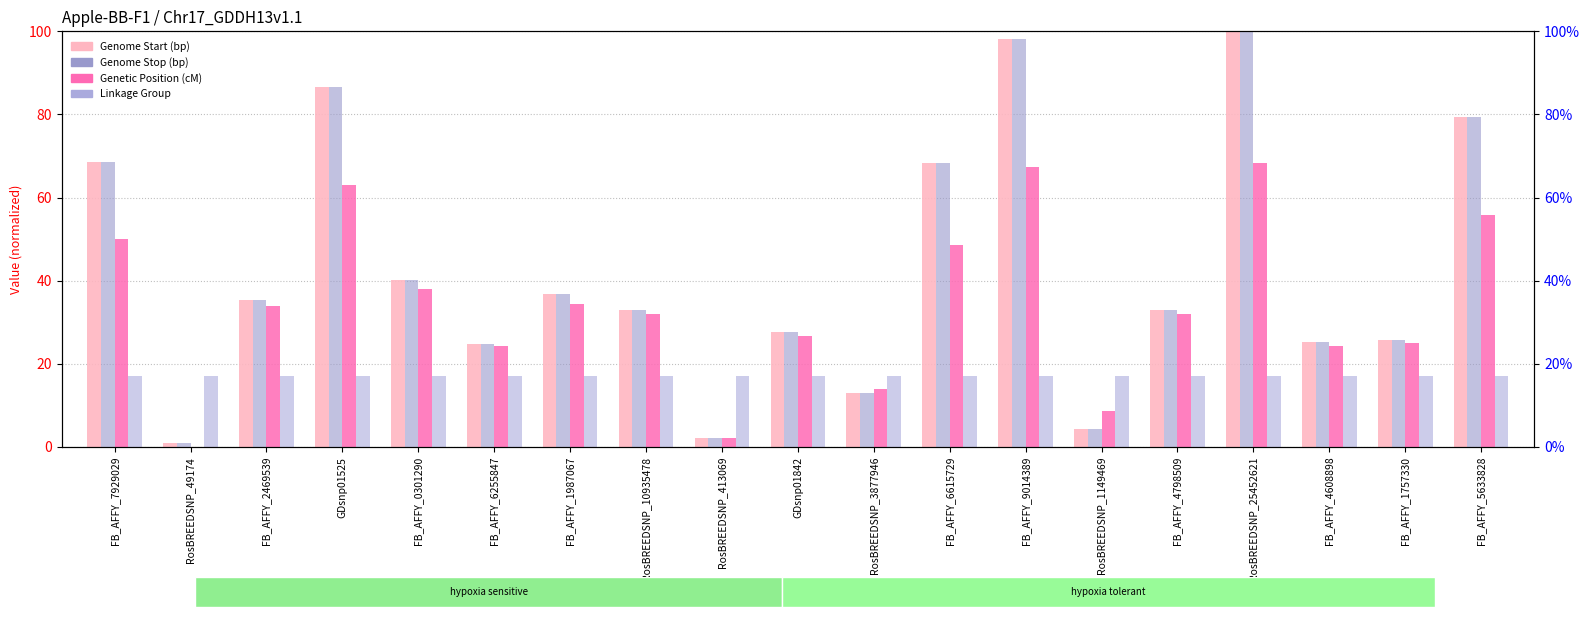

Which has a higher value, FB_AFFY_2469539 or RosBREEDSNP_25452621?

RosBREEDSNP_25452621